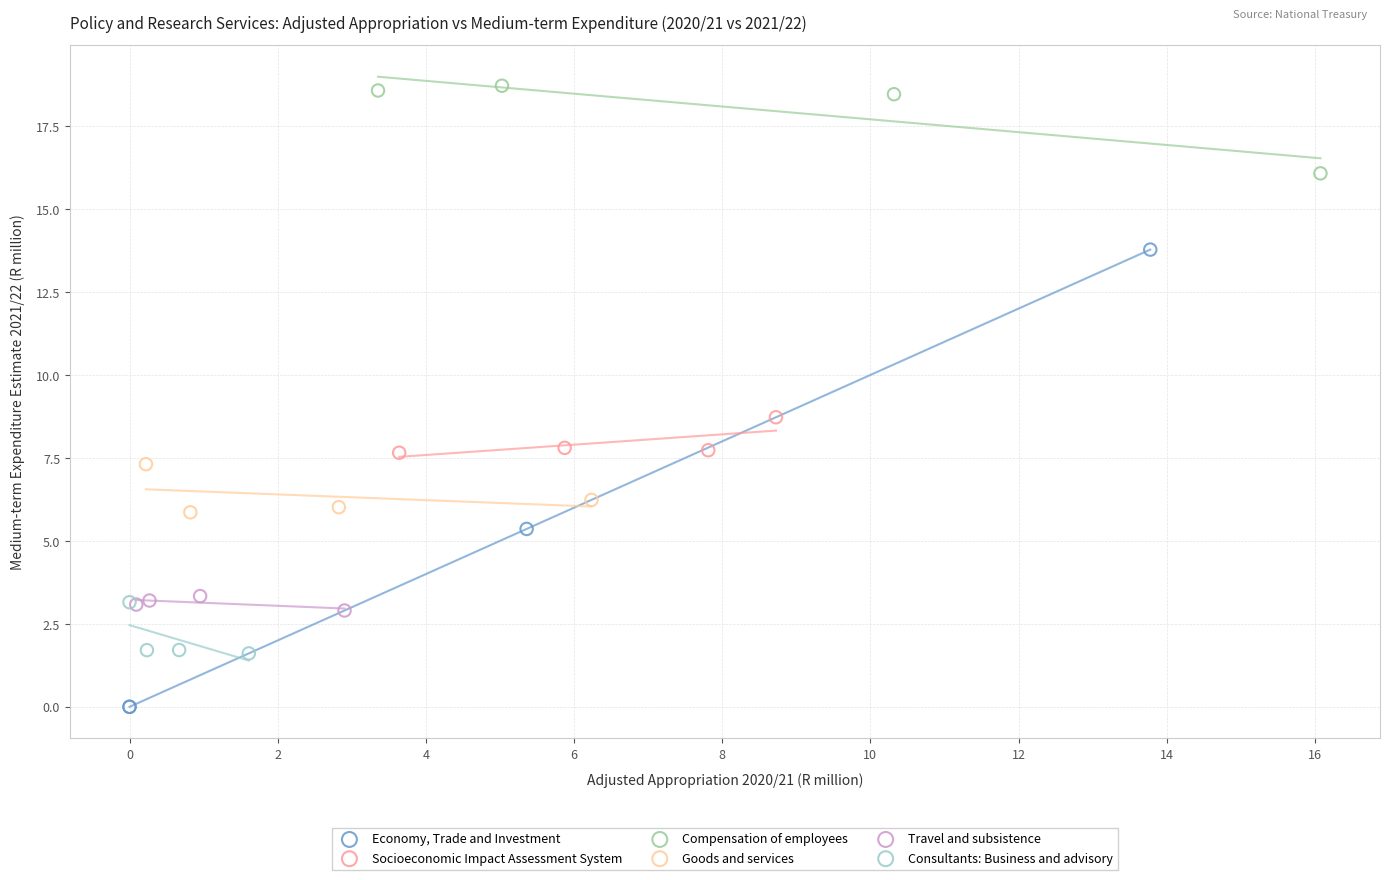

Which series contains the highest Y value?

Compensation of employees